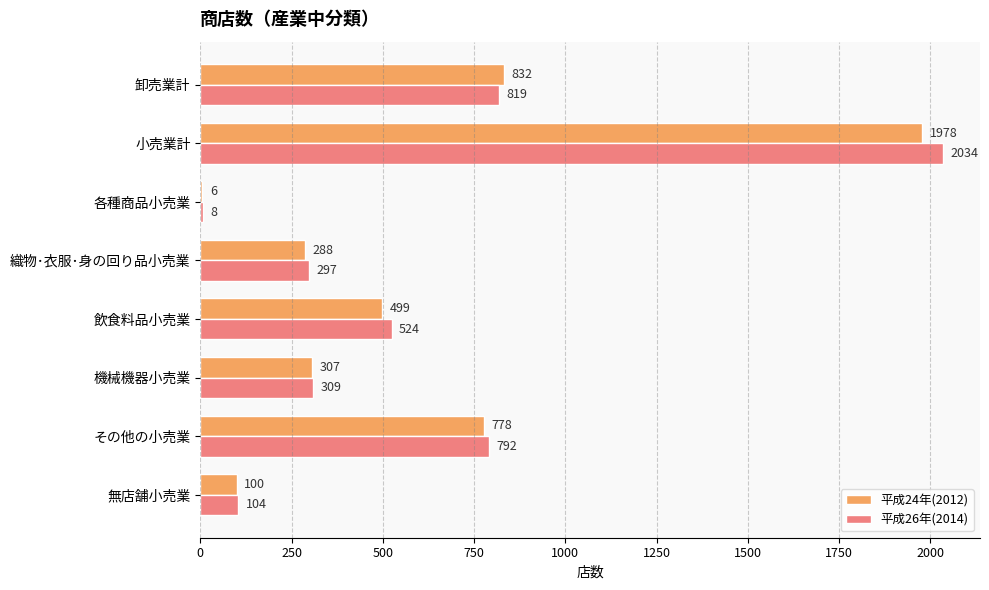

What is the sum of all 平成26年(2014) values?

4887